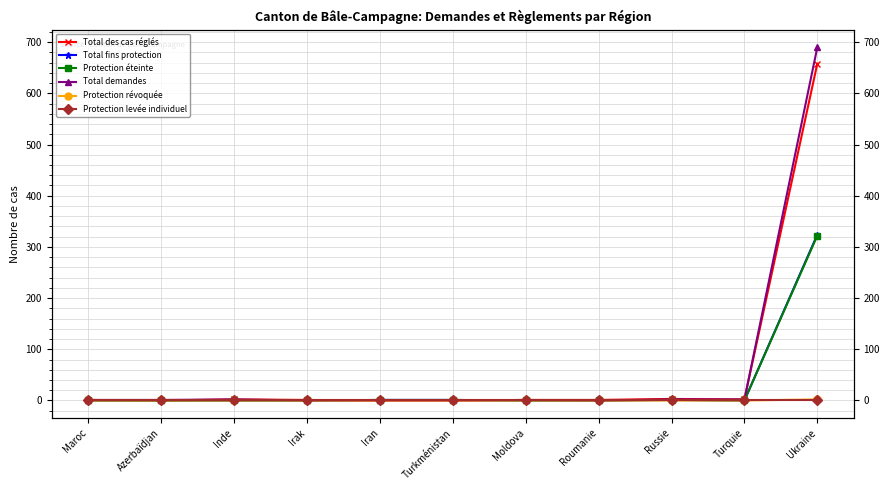

How many values in the Total fins protection series exceed 0?

4